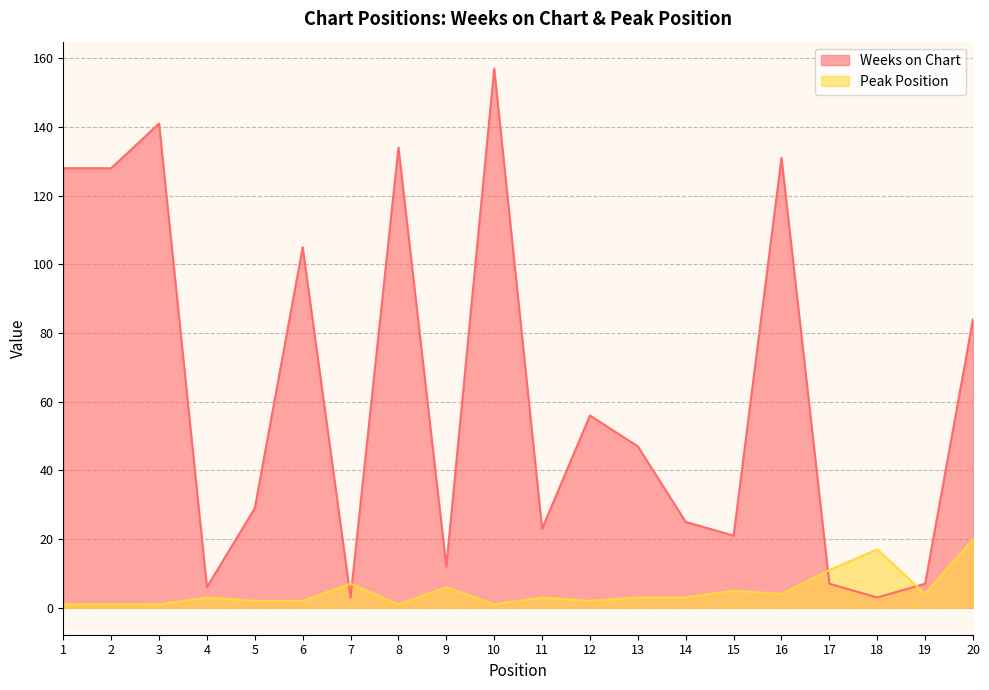

What are all the series names shown in the legend?

Weeks on Chart, Peak Position